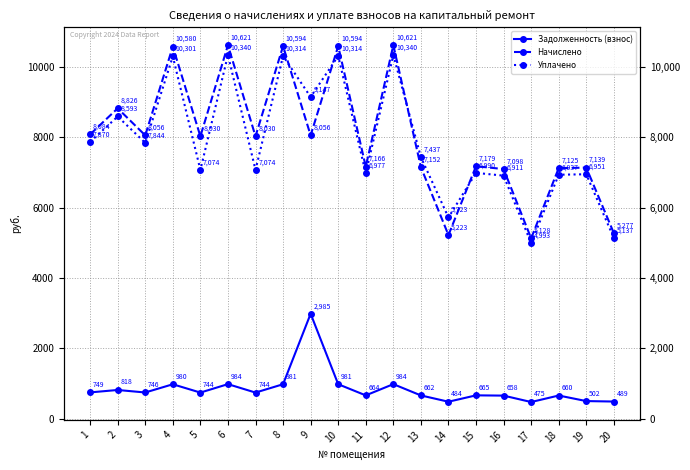

How many data points in Начислено are above 8029?

11